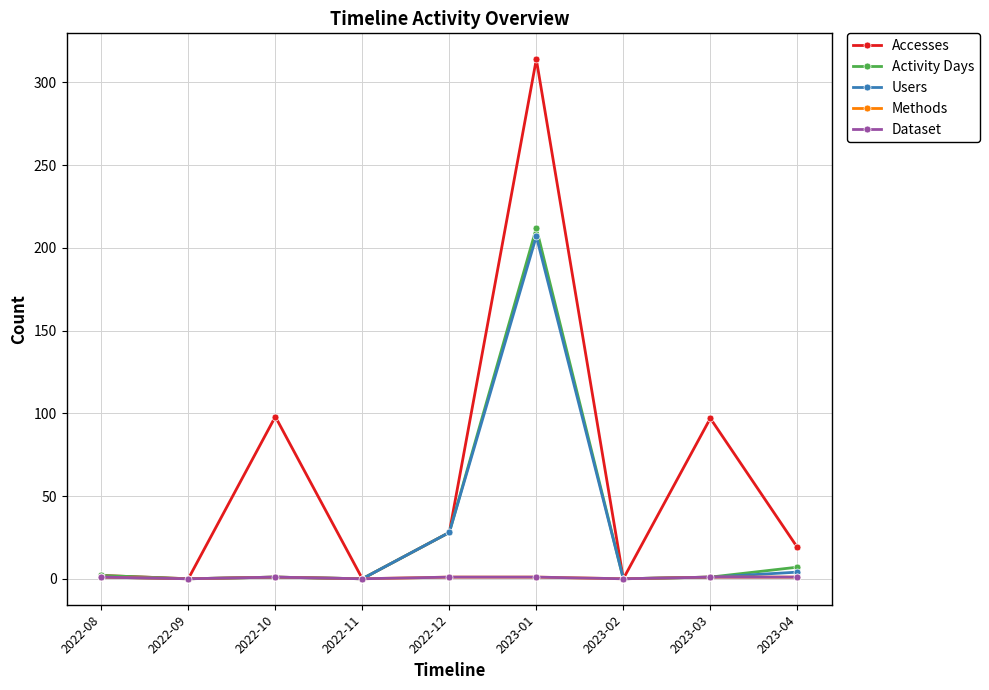

Is this an area chart (filled region under the line)?

No